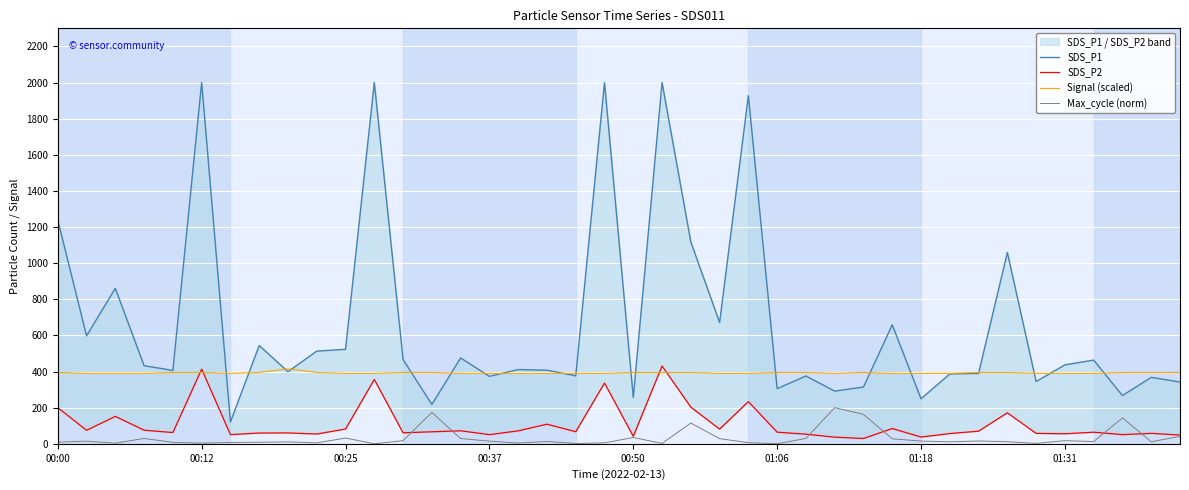

How many values in the Max_cycle (norm) series are below 13?

20